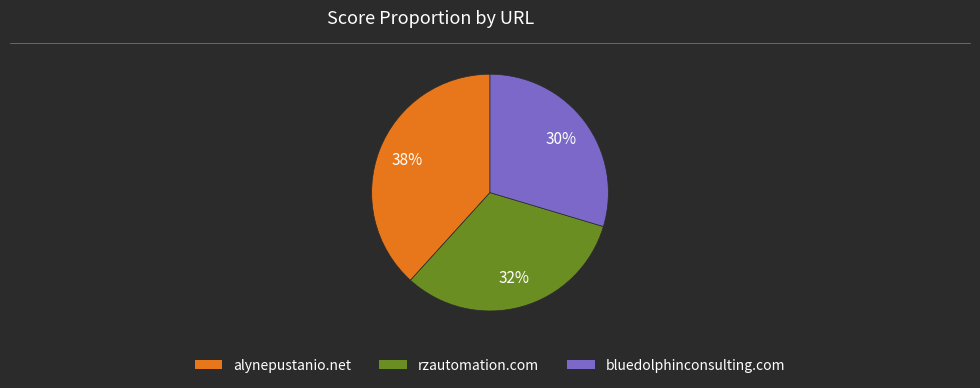

Does any single category account for the majority?

No